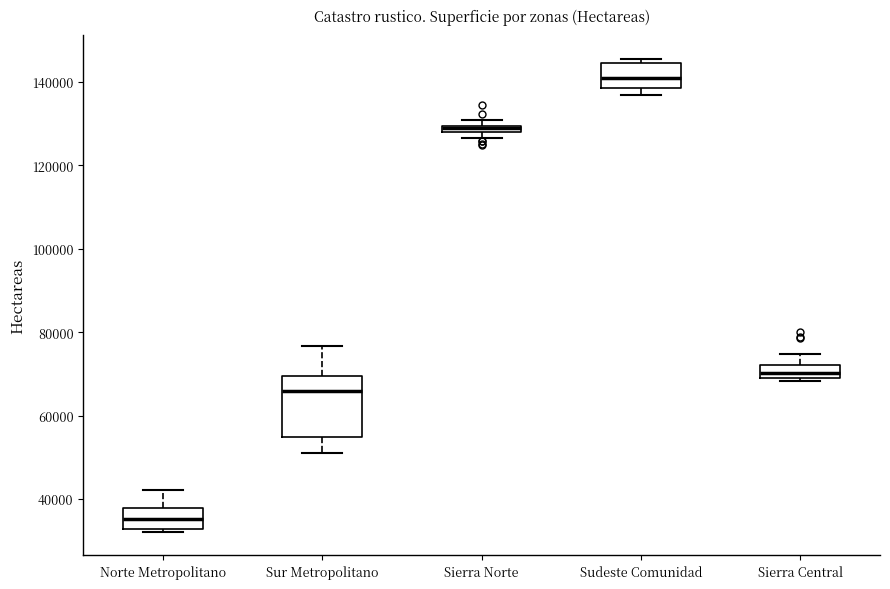

Comparing the boxes themselves (not the whiskers), which one is the tallest?

Sur Metropolitano